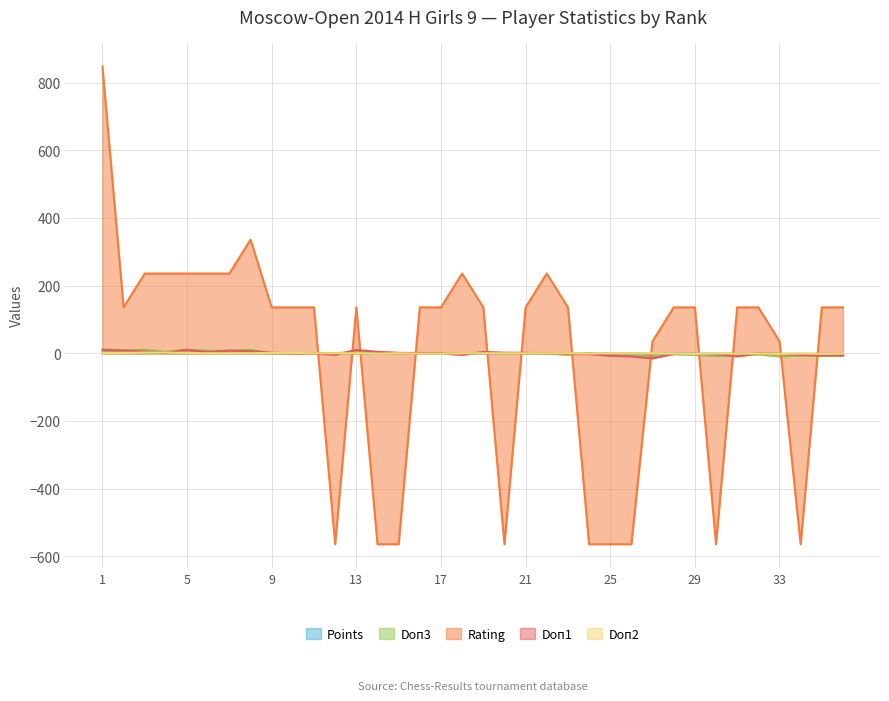

Reading left to right, what are all the values shown in this chart?

Points: 1=2.1	2=1.6	3=1.6	4=1.6	5=1.1	6=1.1	7=0.6	8=0.6	9=0.6	10=0.6	11=0.6	12=0.6	13=0.1	14=0.1	15=0.1	16=0.1	17=0.1	18=0.1	19=-0.4	20=-0.4	21=-0.4	22=-0.4	23=-0.4	24=-0.4	25=-0.4	26=-0.4	27=-0.4	28=-0.9	29=-0.9	30=-0.9	31=-0.9	32=-1.4	33=-1.4	34=-1.4	35=-1.4	36=-1.4
Doп3: 1=12.1	2=8.6	3=10.6	4=4.6	5=10.6	6=7.6	7=7.6	8=10.6	9=-0.4	10=1.6	11=0.6	12=0.6	13=4.1	14=2.6	15=0.6	16=1.6	17=-0.4	18=-1.4	19=2.6	20=-0.4	21=-0.4	22=-0.4	23=-4.4	24=0.6	25=-6.4	26=-6.4	27=-11.4	28=-2.4	29=-4.4	30=-7.4	31=-6.4	32=-3.4	33=-8.9	34=-6.4	35=-7.9	36=-6.4
Rating: 1=847.8	2=135.8	3=235.8	4=235.8	5=235.8	6=235.8	7=235.8	8=335.8	9=135.8	10=135.8	11=135.8	12=-564.2	13=135.8	14=-564.2	15=-564.2	16=135.8	17=135.8	18=235.8	19=135.8	20=-564.2	21=135.8	22=235.8	23=135.8	24=-564.2	25=-564.2	26=-564.2	27=35.8	28=135.8	29=135.8	30=-564.2	31=135.8	32=135.8	33=35.8	34=-564.2	35=135.8	36=135.8
Doп1: 1=10.0	2=8.5	3=5.5	4=1.5	5=10.5	6=4.0	7=8.0	8=6.5	9=2.0	10=-0.0	11=-0.0	12=-4.5	13=10.0	14=4.5	15=1.5	16=0.5	17=-0.0	18=-4.5	19=4.0	20=2.0	21=1.5	22=-0.0	23=-1.5	24=-2.5	25=-7.0	26=-9.0	27=-15.0	28=-1.5	29=-2.0	30=-3.0	31=-9.0	32=-0.0	33=-2.0	34=-5.0	35=-6.0	36=-6.5
Doп2: 1=1.2	2=1.2	3=2.2	4=2.2	5=1.2	6=0.2	7=0.2	8=0.2	9=1.2	10=1.2	11=0.2	12=0.2	13=0.2	14=-0.8	15=0.2	16=-0.8	17=-0.8	18=0.2	19=0.2	20=0.2	21=0.2	22=0.2	23=0.2	24=-0.8	25=0.2	26=0.2	27=0.2	28=-0.8	29=-1.8	30=-0.8	31=-0.8	32=-0.8	33=-1.8	34=-0.8	35=-1.8	36=-0.8